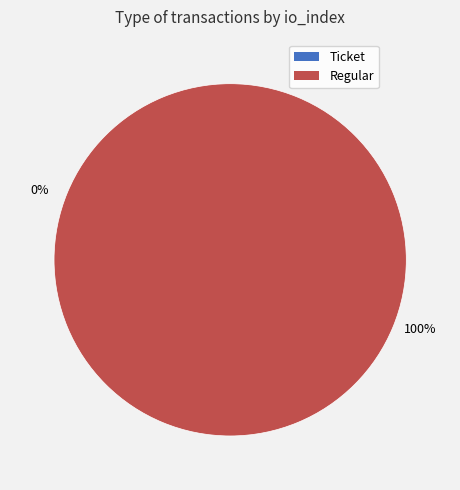

True or false: Regular accounts for 99% of the total.

False